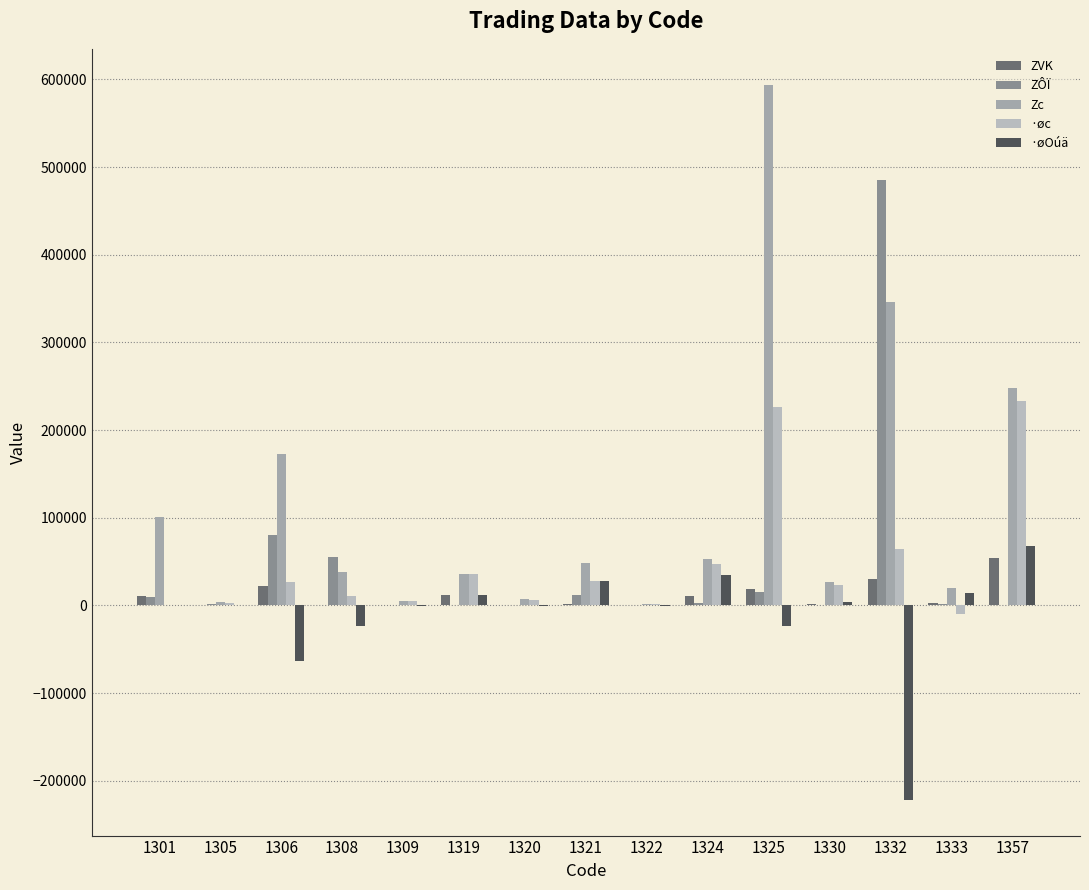

Read the ZÔÏ value at 1325, to the nearest 50.

15600